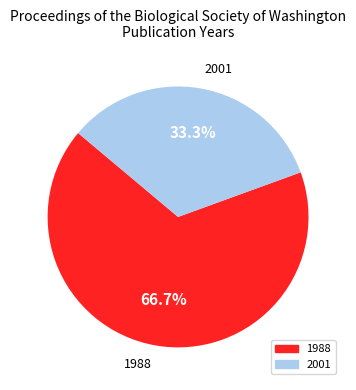

What is the ratio of the value at 2001 to the value at 1988?

0.5